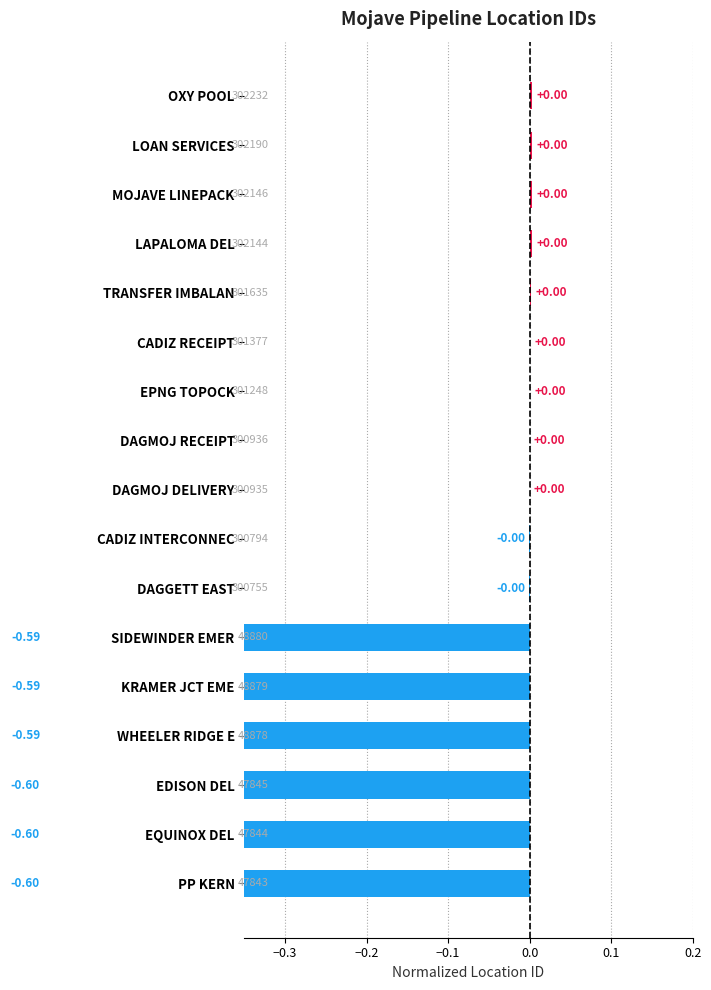

True or false: the data shows 0.0 at LAPALOMA DEL.

True